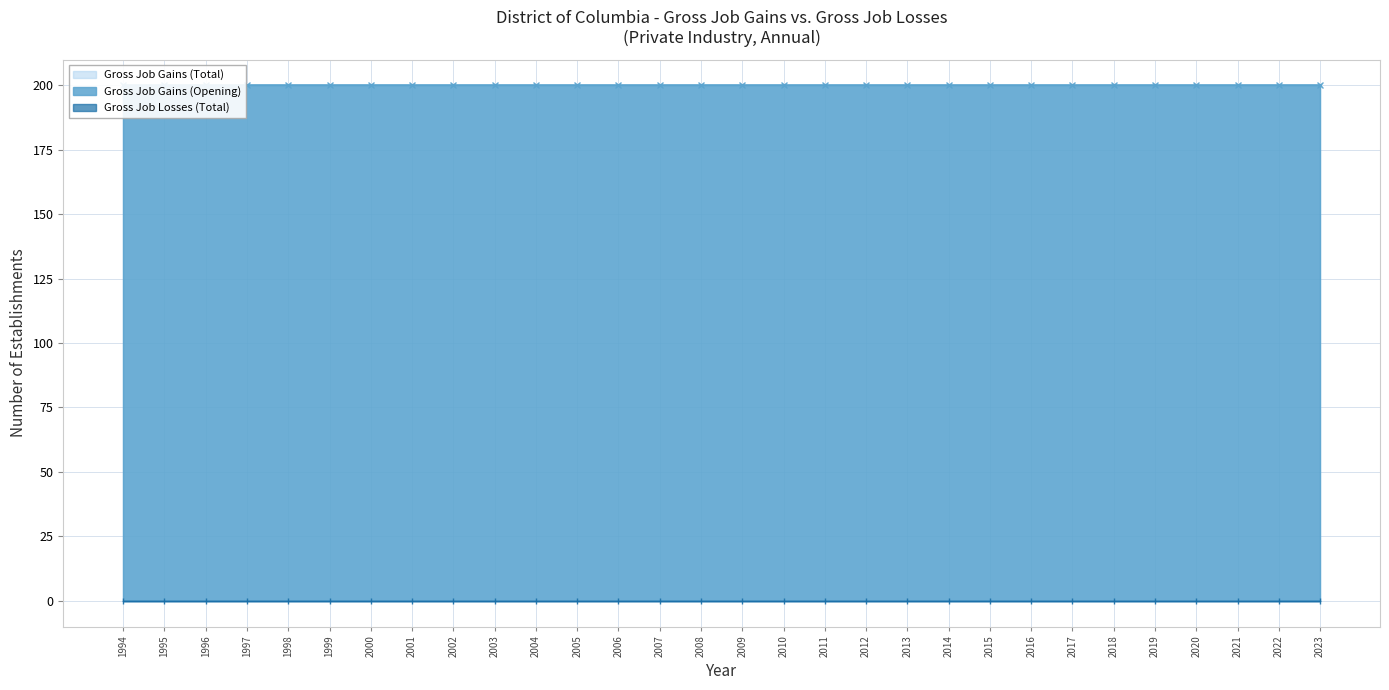

What are all the series names shown in the legend?

Gross Job Gains (Opening), Gross Job Gains (Total), Gross Job Losses (Total)